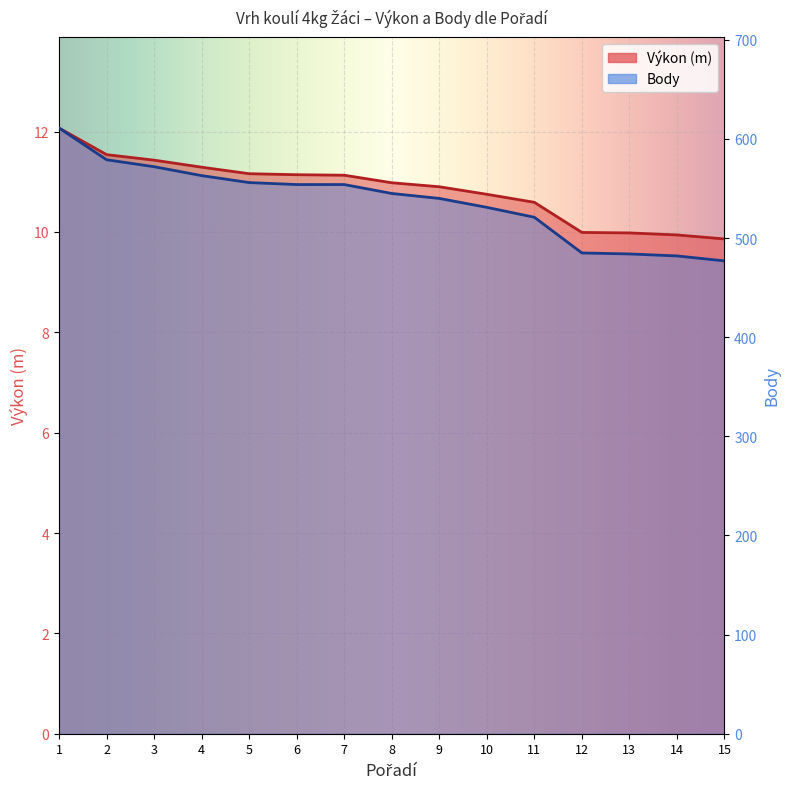

At which label does Výkon reach its peak?

1